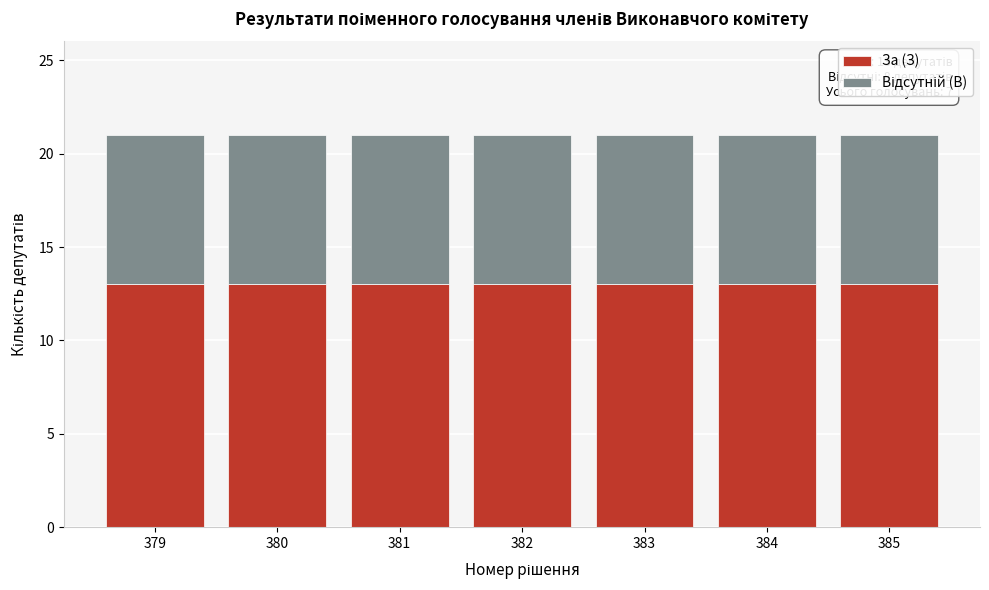

True or false: За (З) has a value of 13 at 380.

True